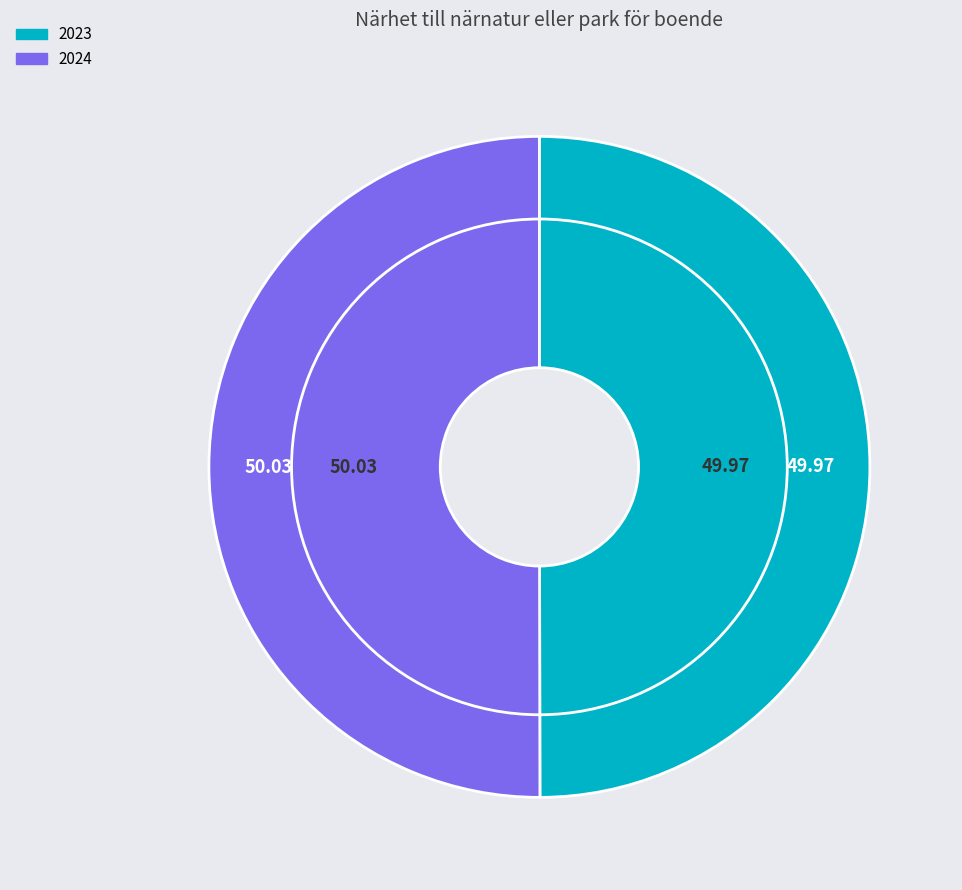

Does 2023 account for over 50% of the chart?

No